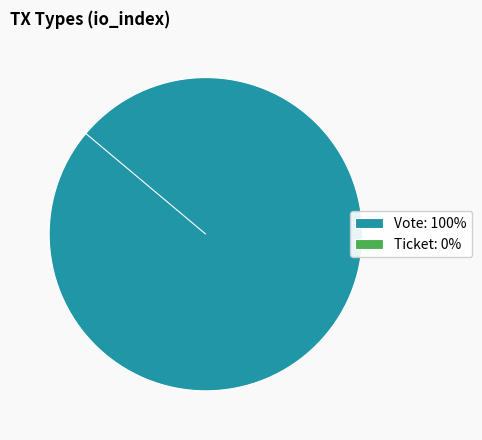

Count the number of slices in the pie.

2